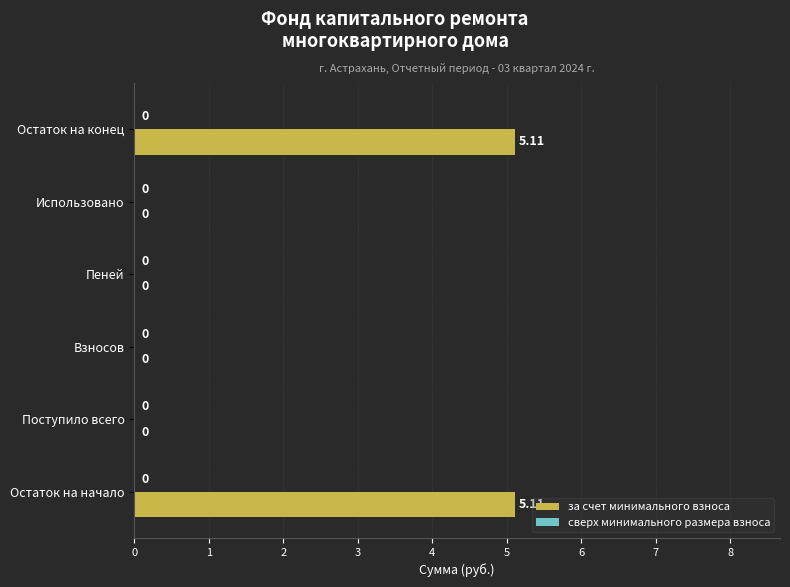

Count the number of categories in the chart.

6